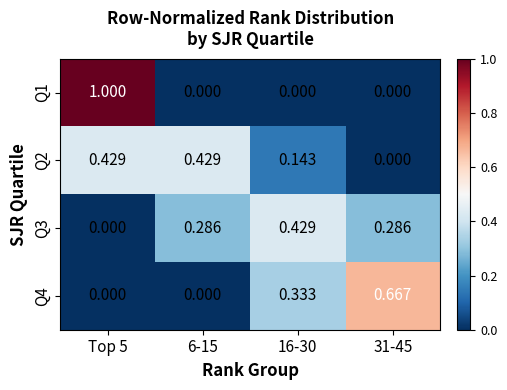

At which category is the sum across all series the highest?

Top 5